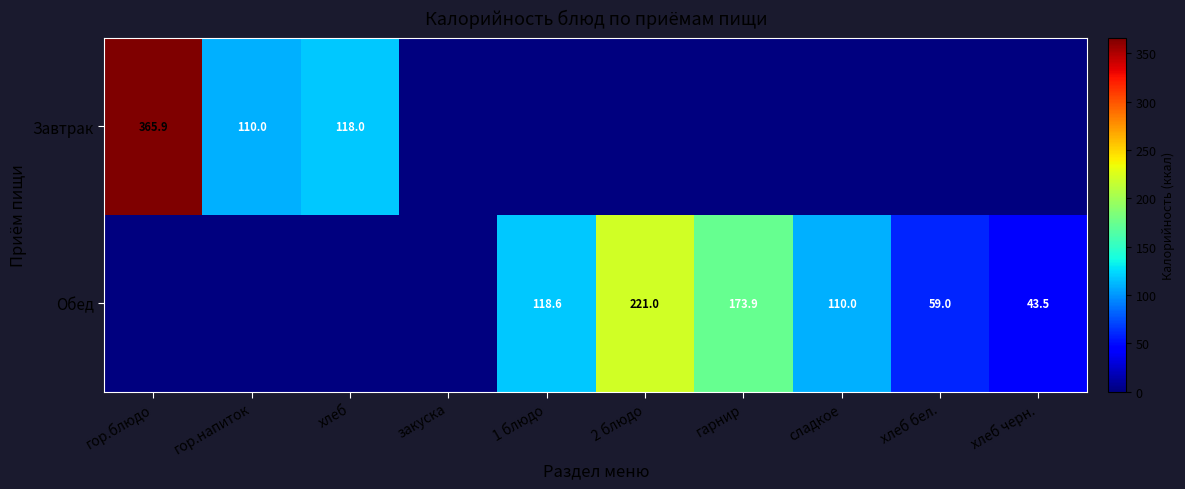

The Обед series shows 173.9 at гарнир. True or false?

True